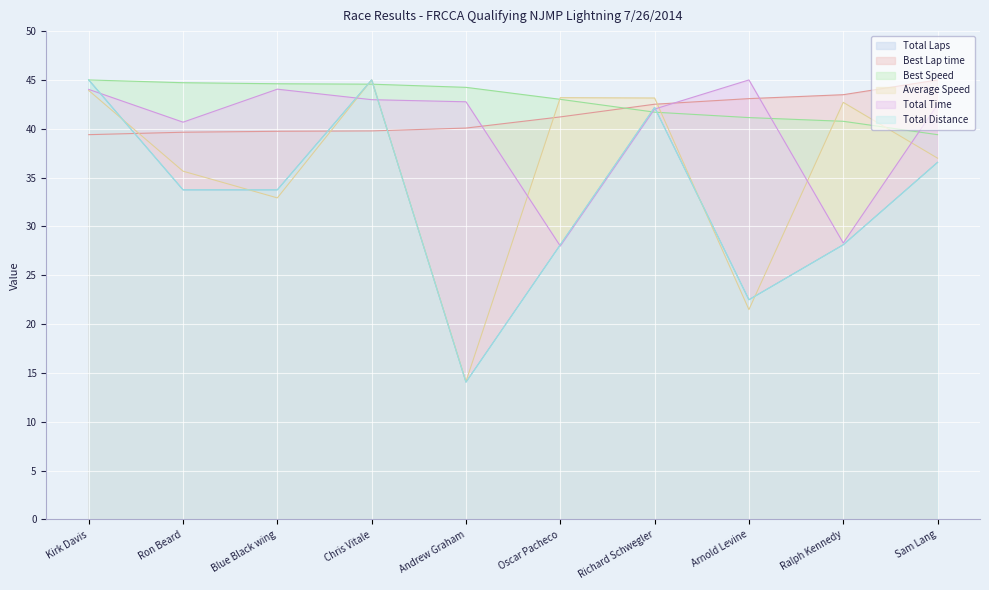

What value does the Best Speed series have at Sam Lang?

39.4